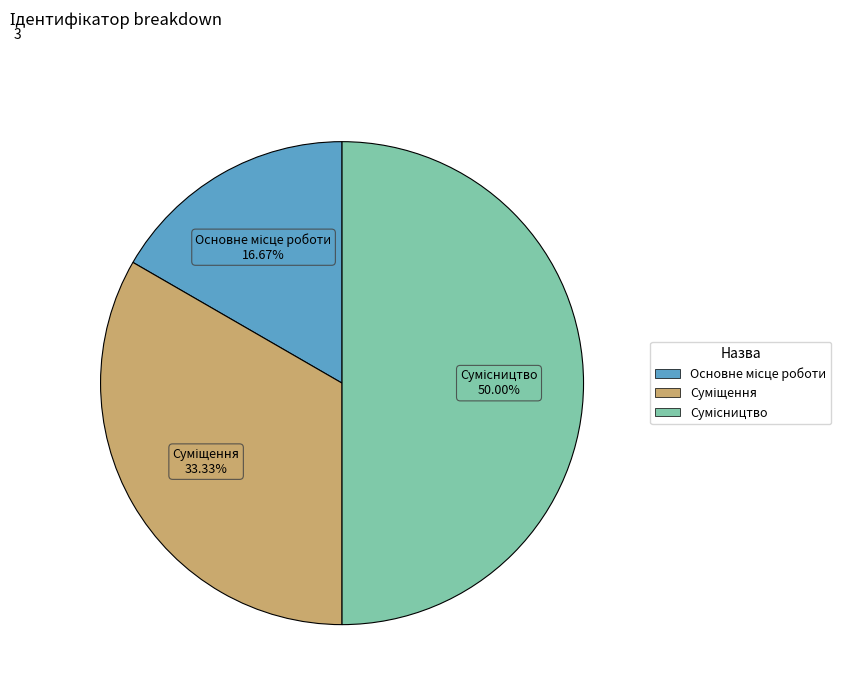

Which has a higher value, Суміщення or Основне місце роботи?

Суміщення